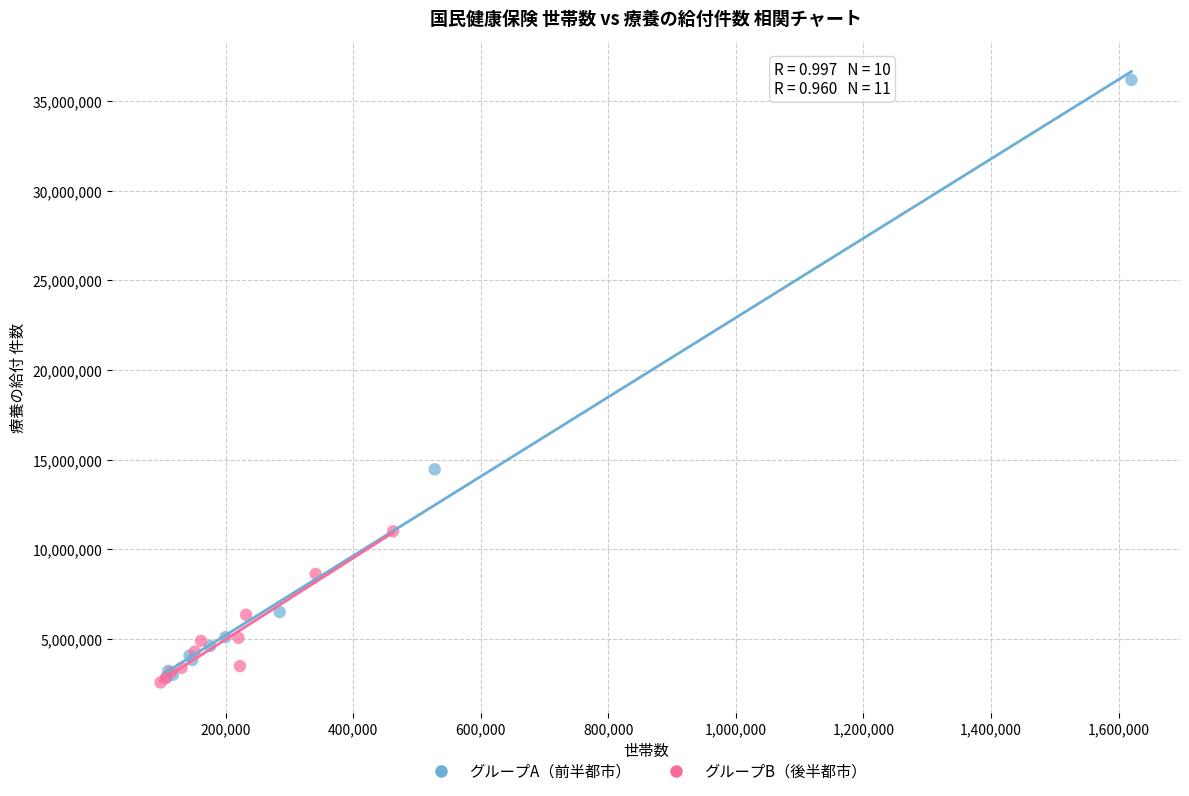

Which series reaches the maximum Y coordinate?

グループA（前半都市）